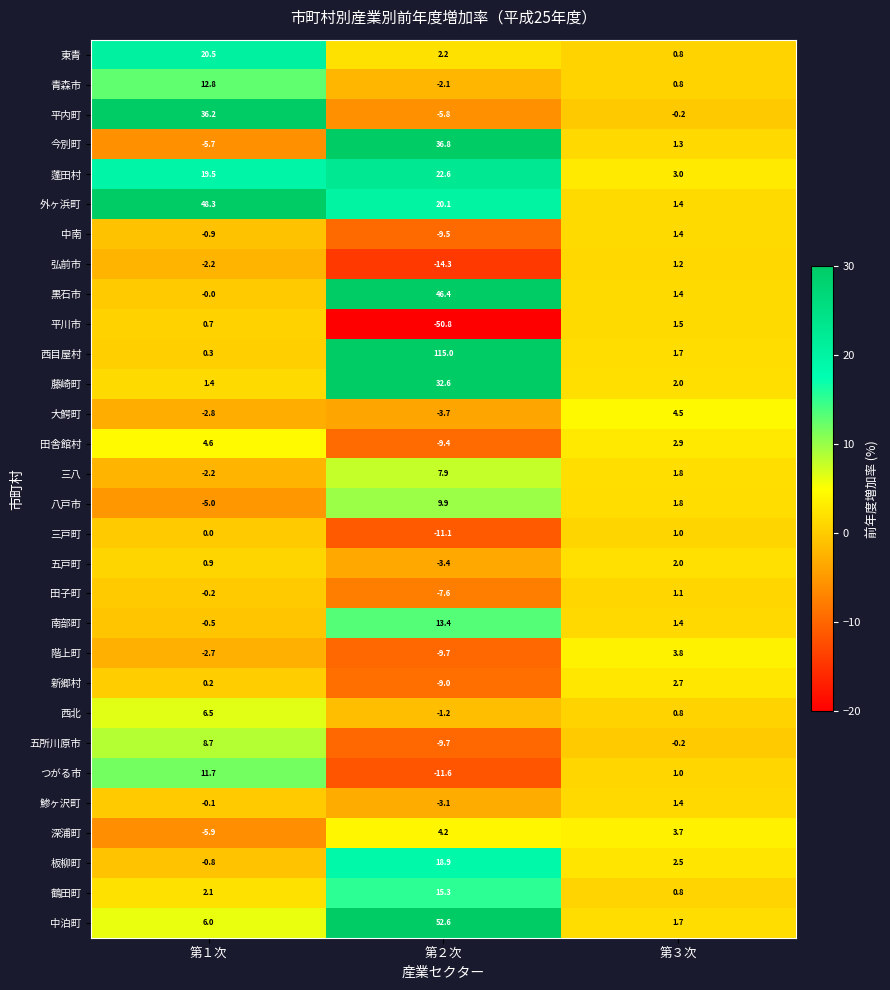

Count the number of data series in this chart.

30